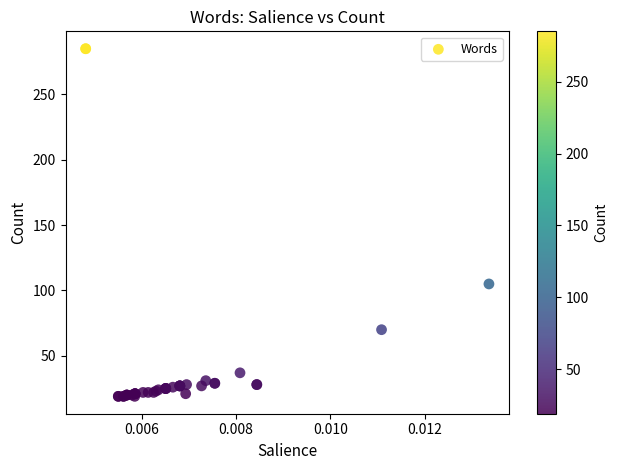

What Y value in the scatter plot is closest to 152?

105